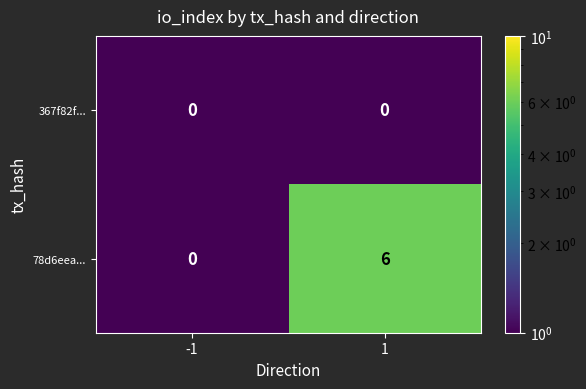

What is the minimum value shown in the chart?

0